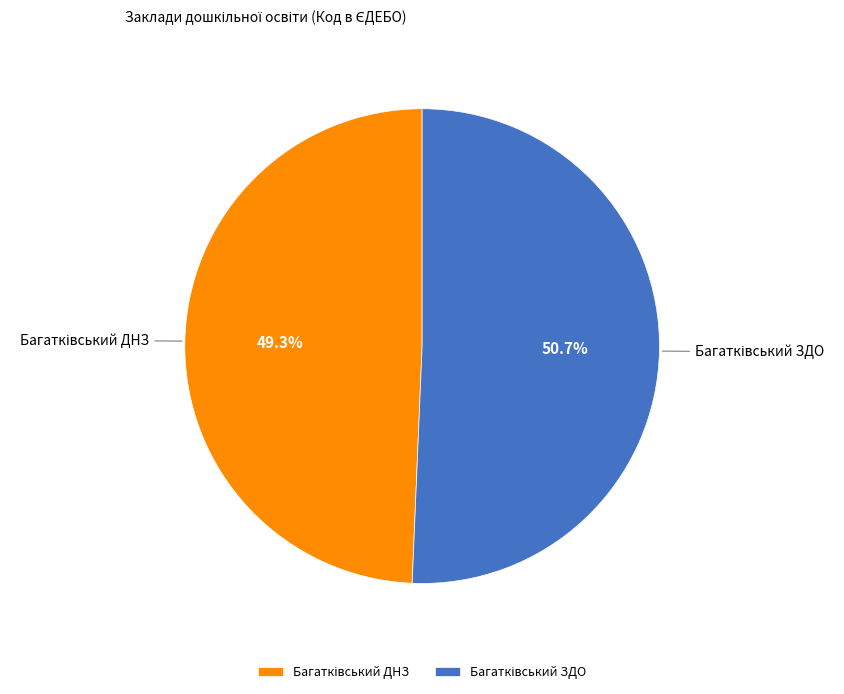

Is there a majority slice in this chart?

Yes